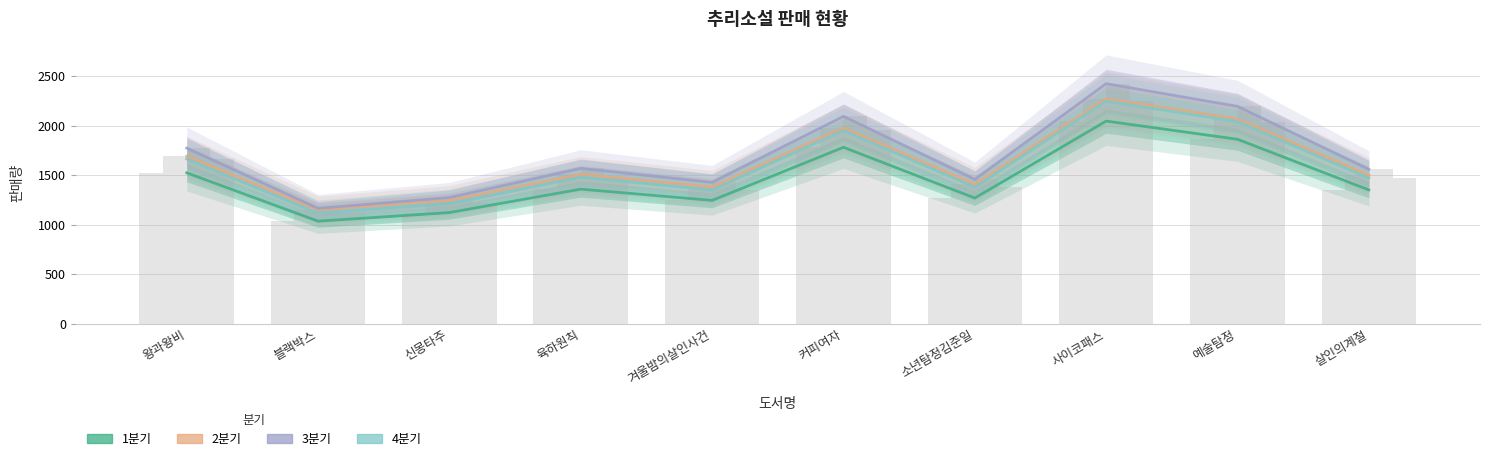

What is the smallest value displayed?

1035